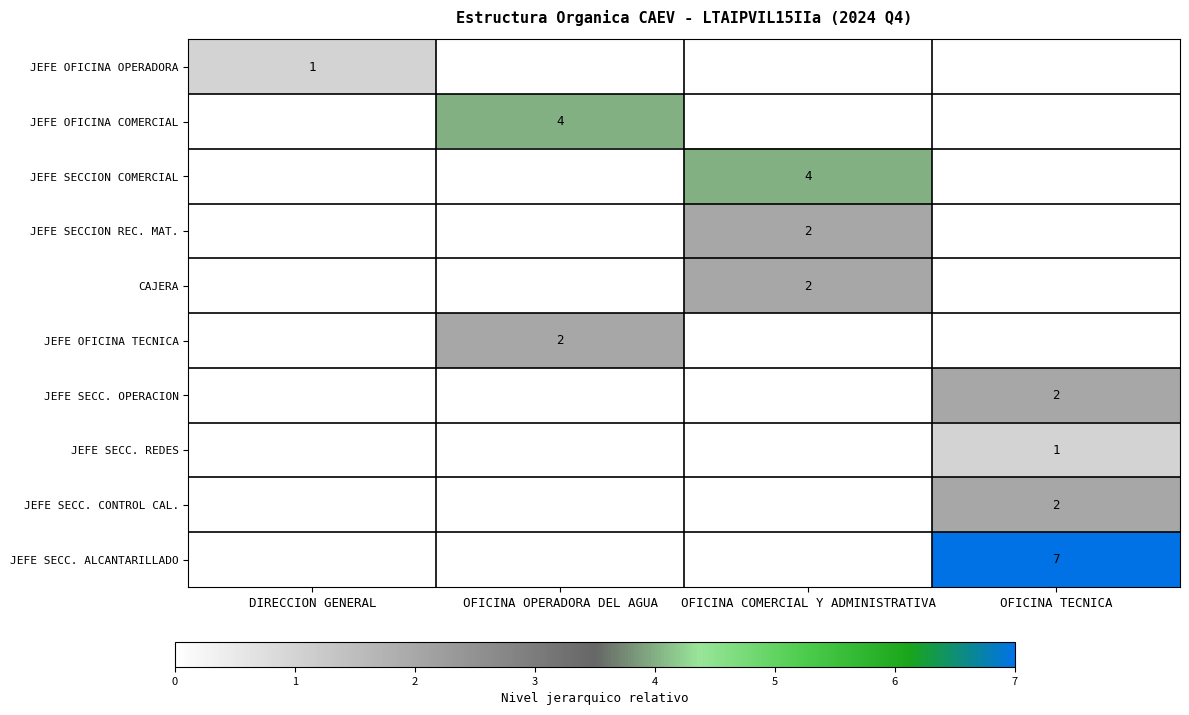

The JEFE SECC. REDES series shows 1 at OFICINA TECNICA. True or false?

True